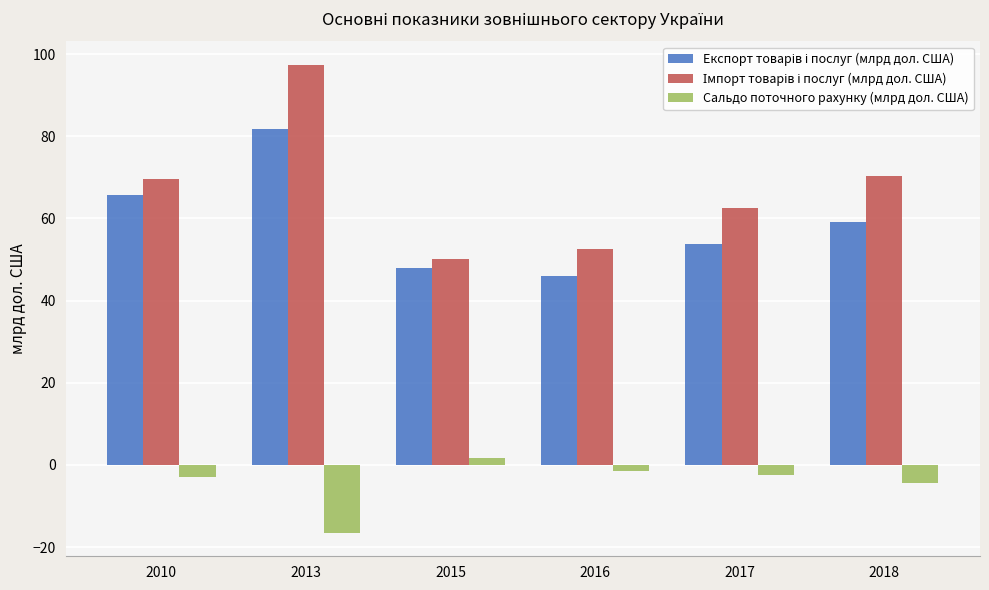

At which category does the chart reach its minimum across all series?

2013